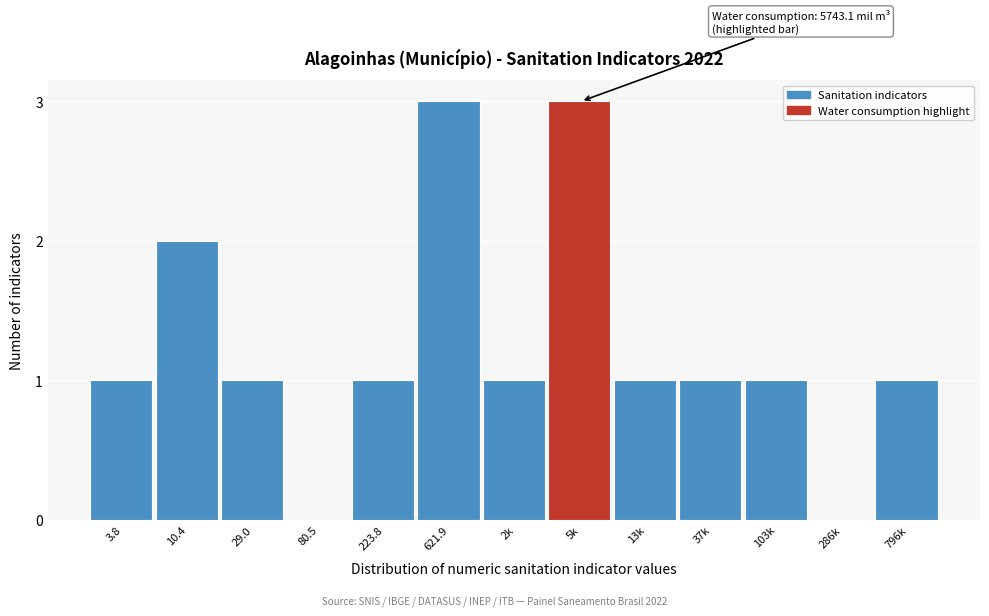

Reading left to right, what are all the values shown in this chart?

3.8=1	10.4=2	29.0=1	80.5=0	223.8=1	621.9=3	2k=1	5k=3	13k=1	37k=1	103k=1	286k=0	796k=1